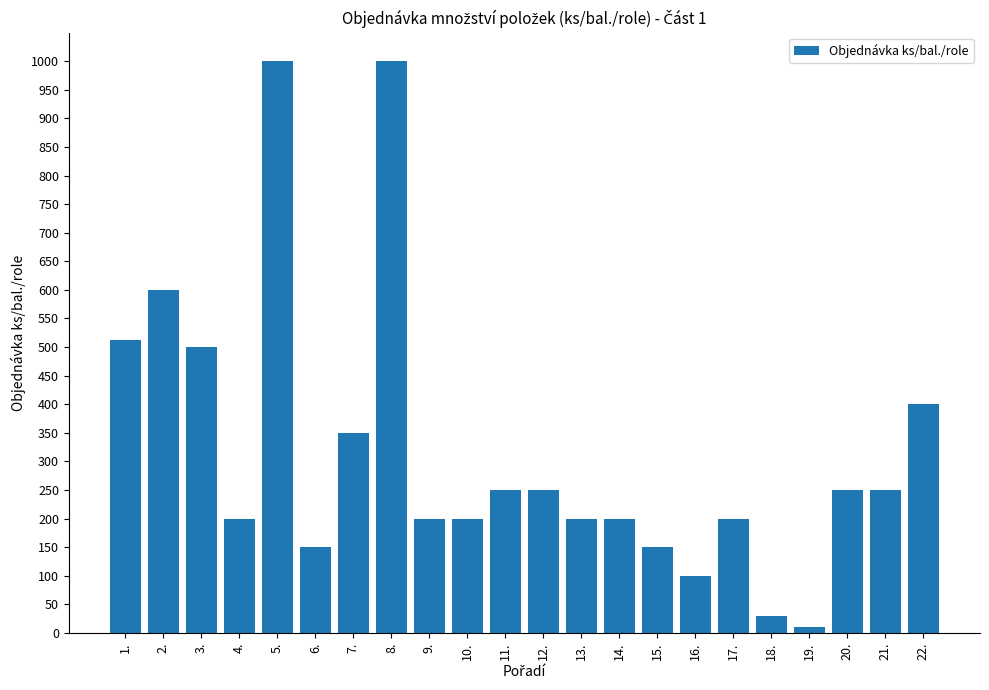

Reading left to right, extract all data points from this chart.

512	600	500	200	1000	150	350	1000	200	200	250	250	200	200	150	100	200	30	10	250	250	400